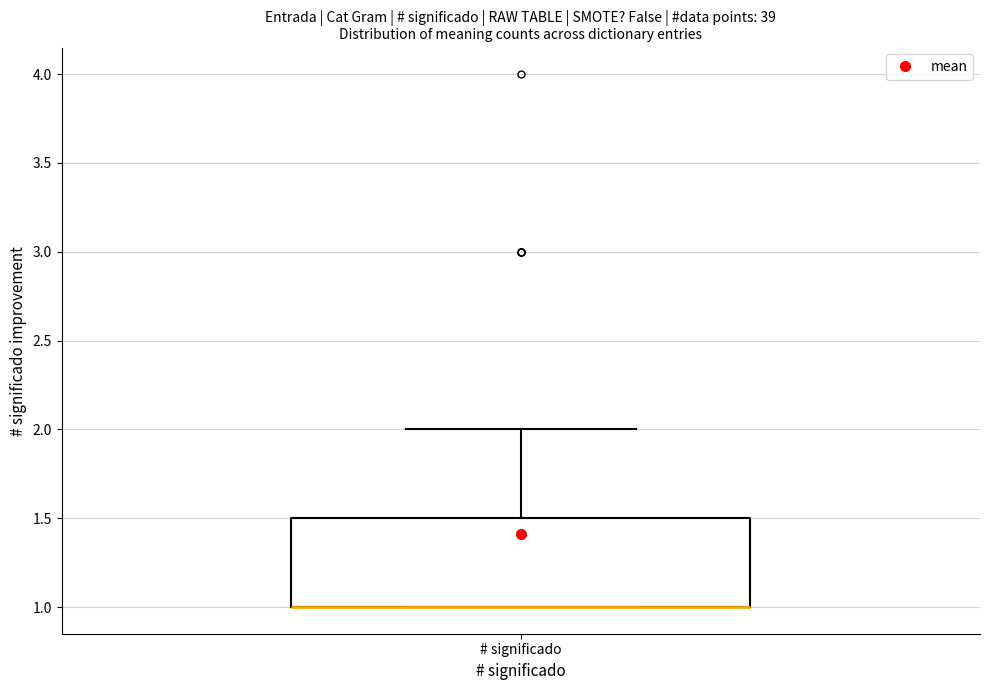

Read this box plot against the y-axis: the position of the median line, the range covered by the box, and the ends of both whiskers. The values are not printed on the chart, so give them approximately, as read against the axis.

median 1.0 (drawn on the box's lower edge), box 1.0 to 1.5, whiskers 1.0 to 2.0